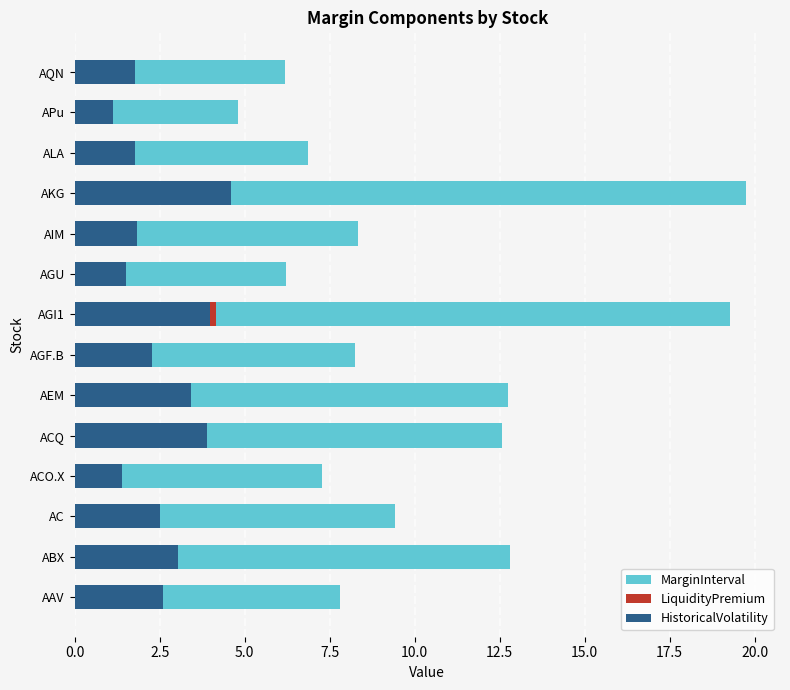

Reading right to left, transcribe all the data shown in this chart.

MarginInterval: 6.2	4.8	6.9	19.8	8.3	6.2	19.3	8.2	12.7	12.6	7.3	9.4	12.8	7.8
LiquidityPremium: 0.0	0.0	0.0	0.0	0.0	0.0	4.2	0.0	0.0	0.0	0.0	0.0	0.0	0.0
HistoricalVolatility: 1.8	1.1	1.8	4.6	1.8	1.5	4.0	2.3	3.4	3.9	1.4	2.5	3.0	2.6